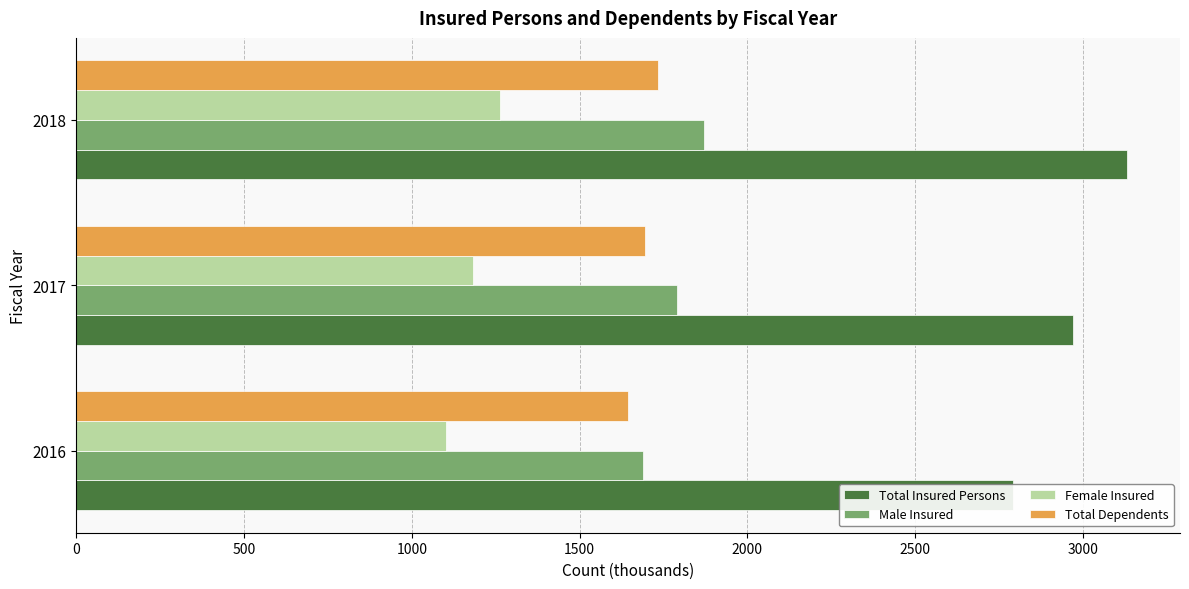

True or false: Total Insured Persons has a value of 2790.6 at 2016.

True